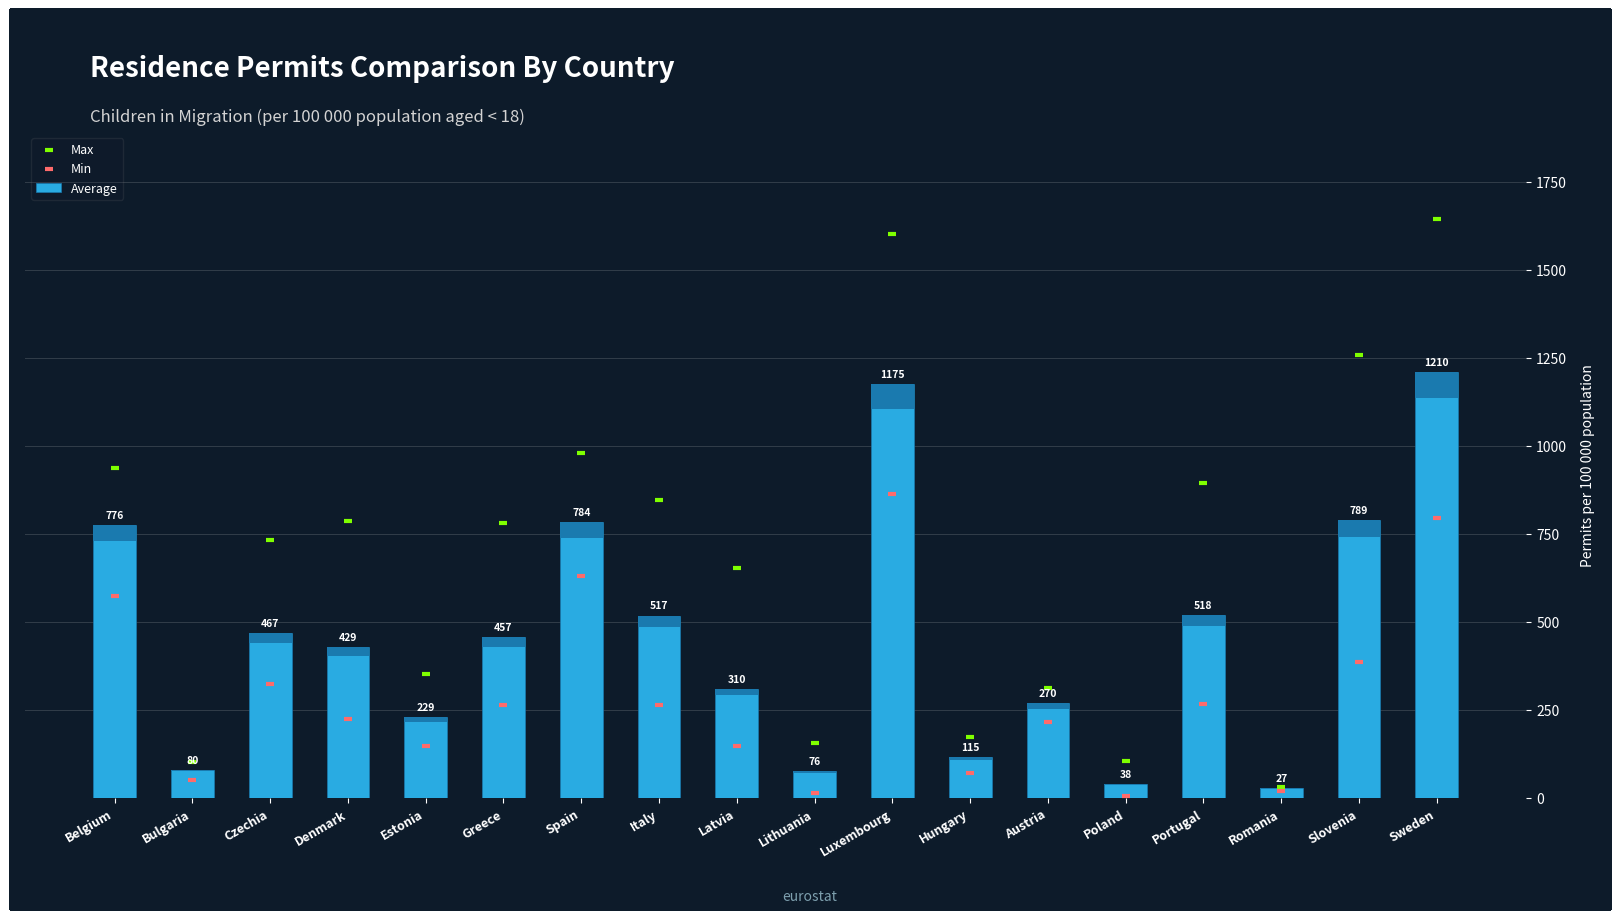

Which series has the largest total across all categories?

Max